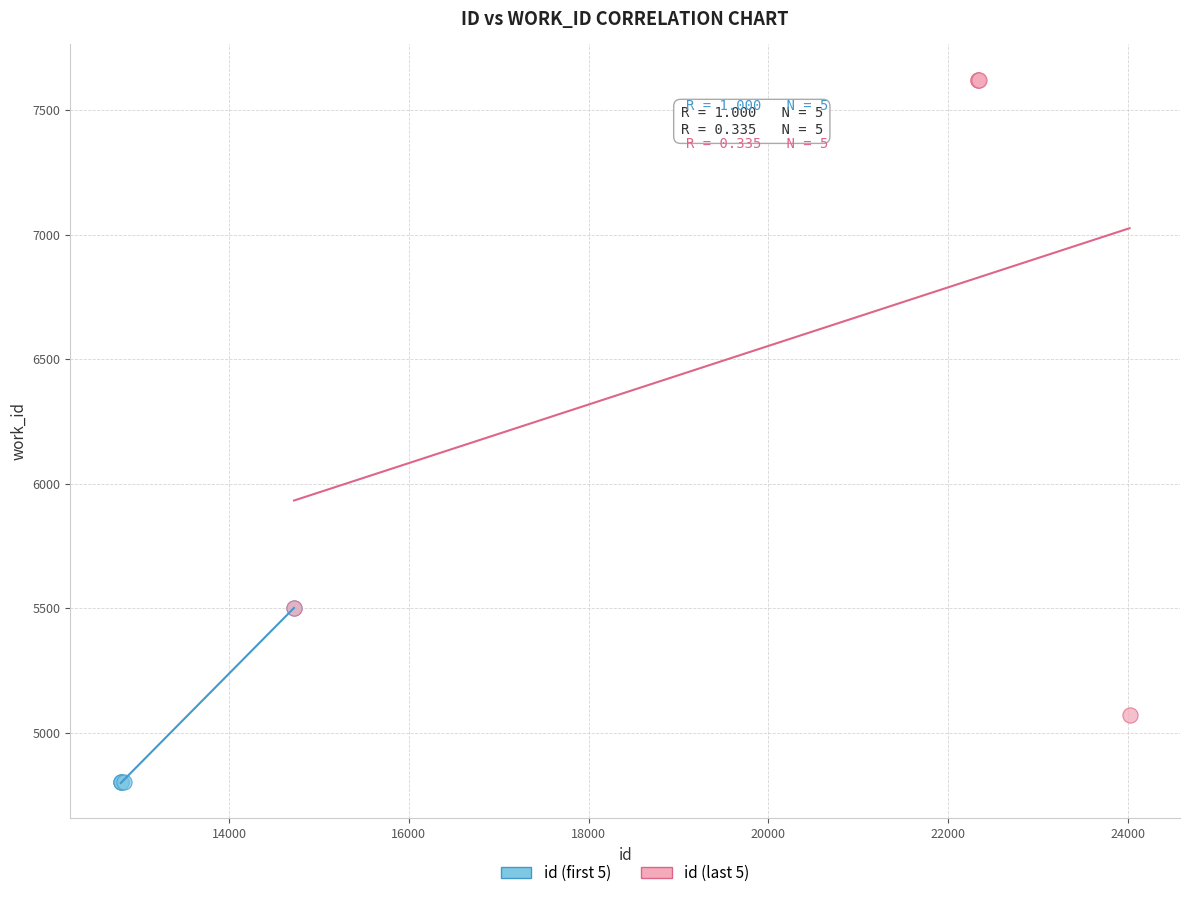

Which series contains the highest Y value?

id (last 5)